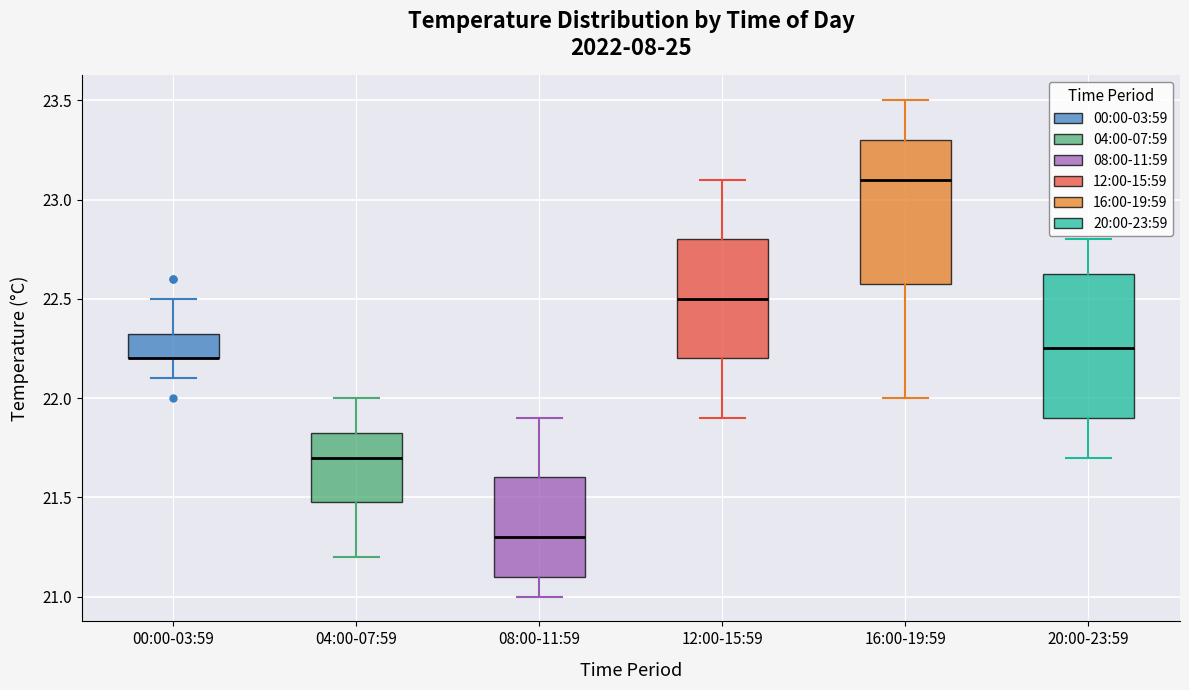

Where is the lower edge of the box for 00:00-03:59 on the y-axis? The values are not printed on the chart, so give them approximately, as read against the axis.

22.20